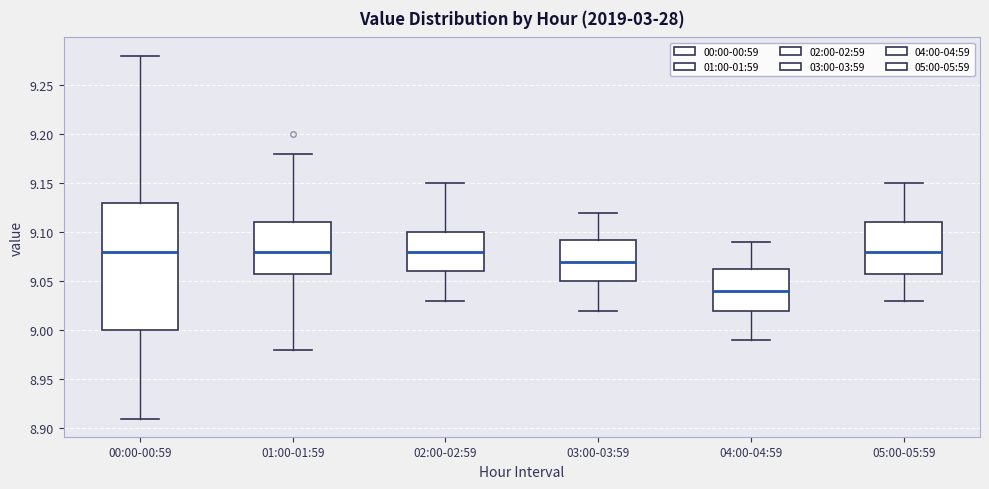

Reading left to right, transcribe this box plot: for each box, give where its median line is, the range the box spans, and where its two whiskers end, as read against the y-axis. The values are not printed on the chart, so give them approximately, as read against the axis.

00:00-00:59: median 9.080, box 9.000 to 9.130, whiskers 8.910 to 9.280
01:00-01:59: median 9.080, box 9.060 to 9.110, whiskers 8.980 to 9.180
02:00-02:59: median 9.080, box 9.060 to 9.100, whiskers 9.030 to 9.150
03:00-03:59: median 9.070, box 9.050 to 9.095, whiskers 9.020 to 9.120
04:00-04:59: median 9.040, box 9.020 to 9.065, whiskers 8.990 to 9.090
05:00-05:59: median 9.080, box 9.060 to 9.110, whiskers 9.030 to 9.150